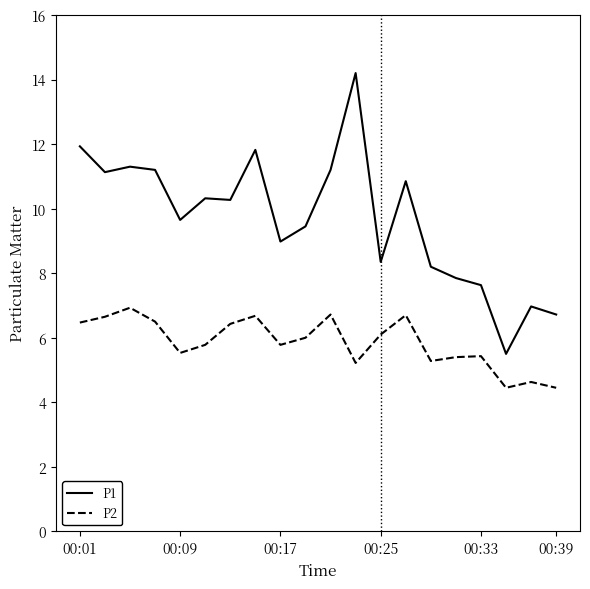

List the series in order of their overall mean, lowest first.

P2, P1